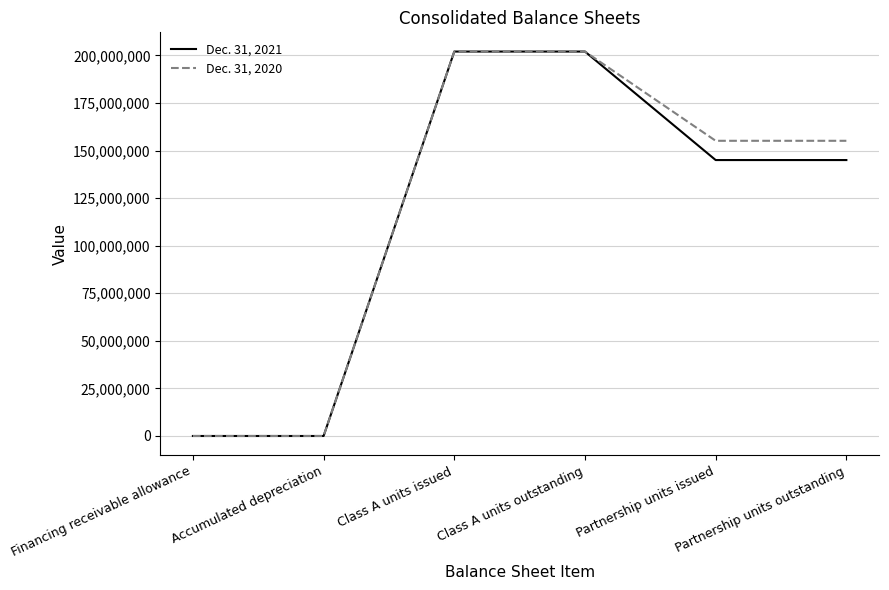

What are all the series names shown in the legend?

Dec. 31, 2021, Dec. 31, 2020